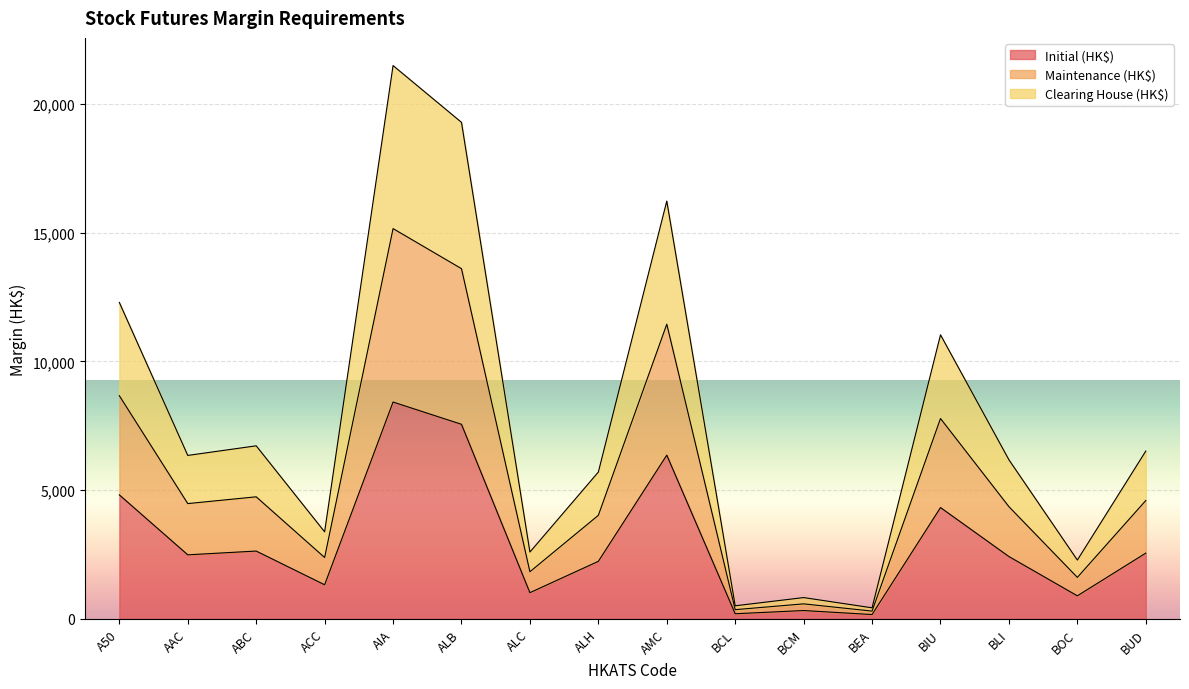

How many lines are shown in the chart?

3